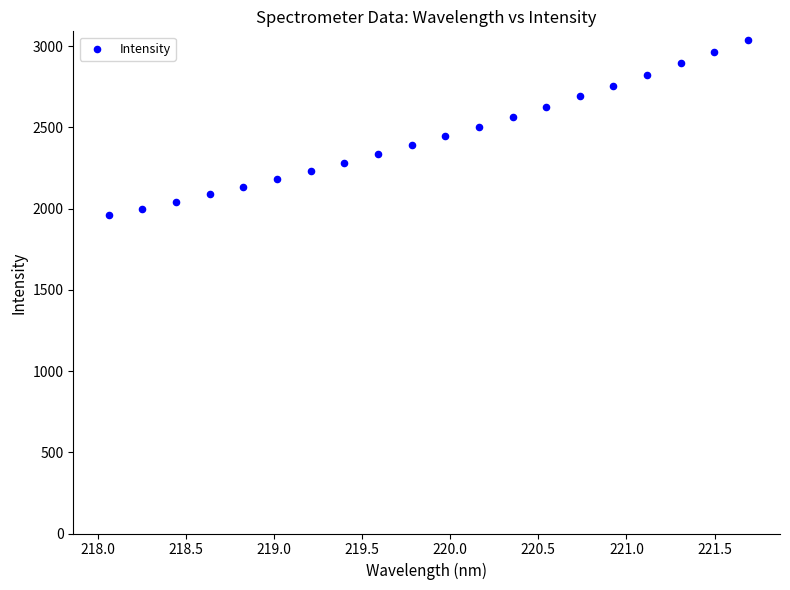

What is the range of X values (max minus min)?

3.6